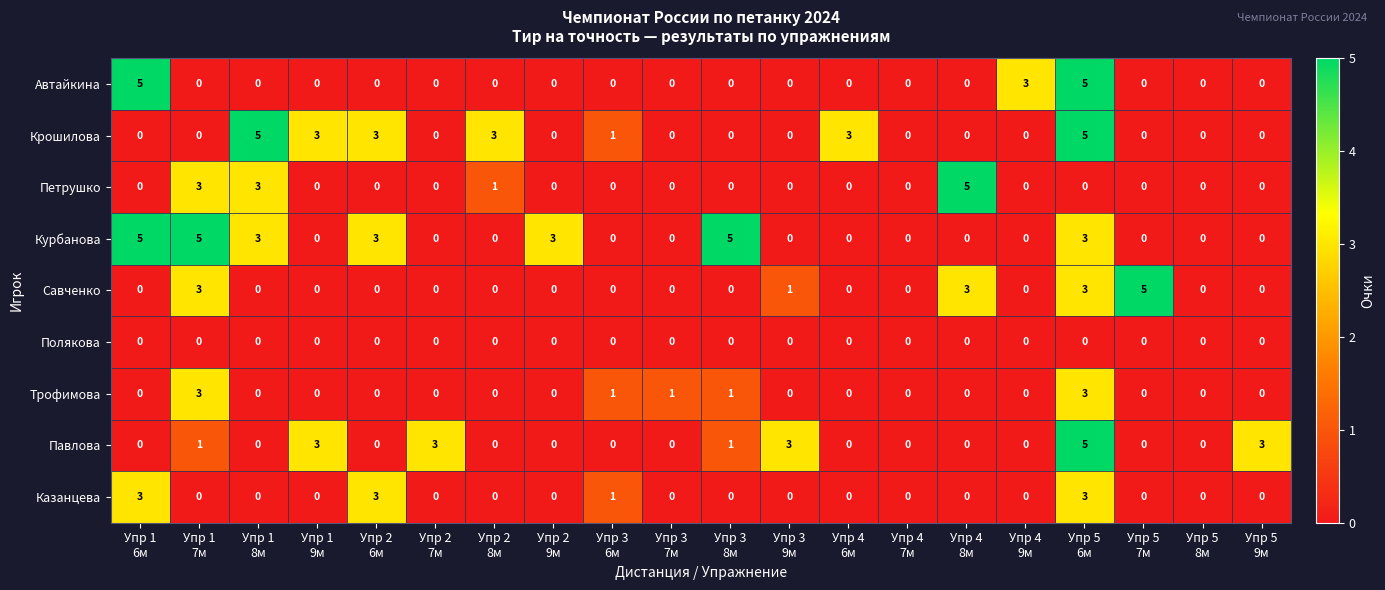

What is the difference between the highest and lowest values at Упр 5
9м?

3